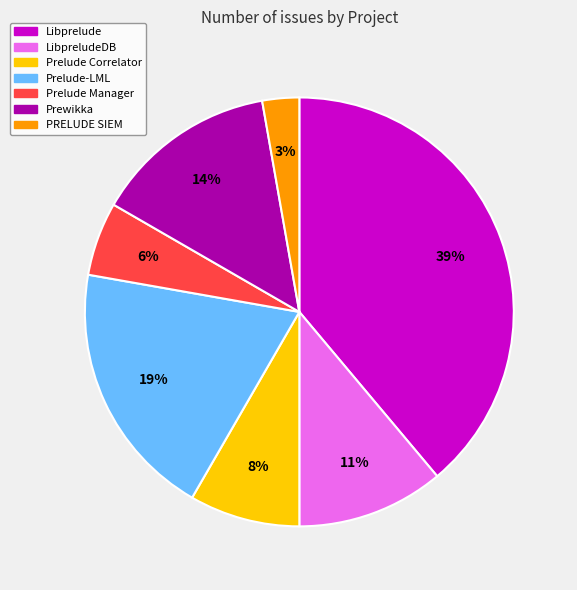

To the nearest percent, what is the average slice percentage?

14%